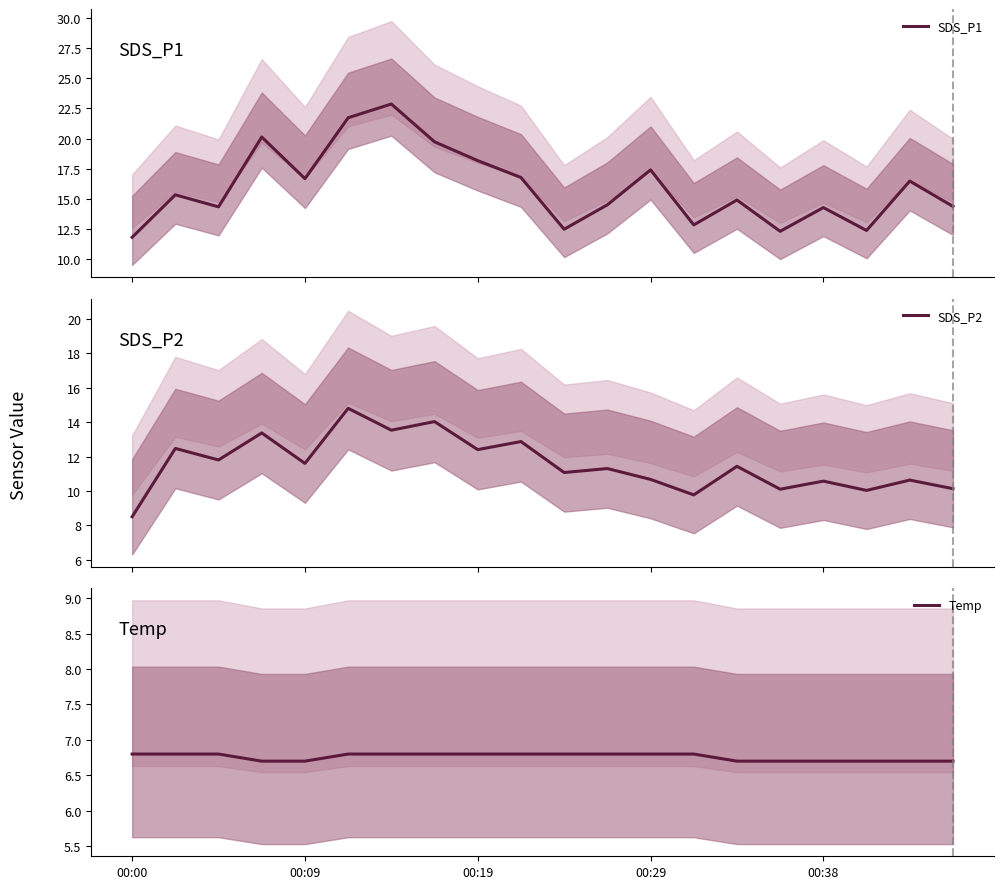

What is the difference between the SDS_P1 values at 13 and 10?

0.4